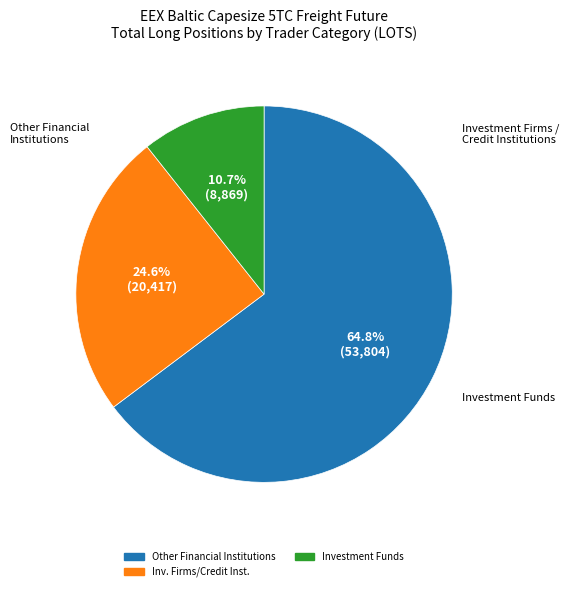

Is there any slice that represents more than half of the pie?

Yes